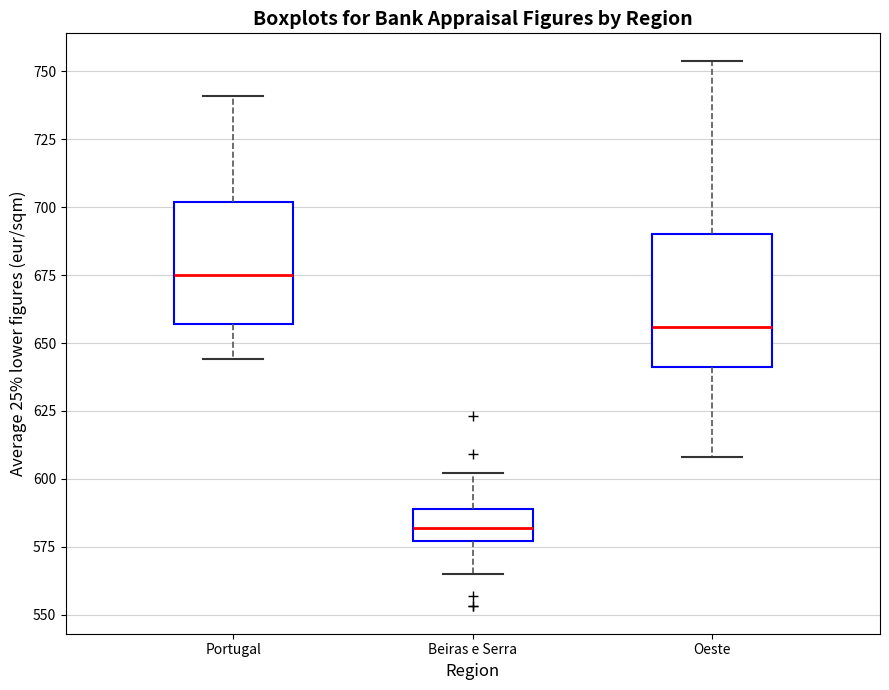

Reading left to right, read every box against the y-axis: the position of its median line, the range the box covers, and the ends of its whiskers. The values are not printed on the chart, so give them approximately, as read against the axis.

Portugal: median 675, box 655 to 700, whiskers 645 to 740
Beiras e Serra: median 580, box 575 to 590, whiskers 565 to 600
Oeste: median 655, box 640 to 690, whiskers 610 to 755